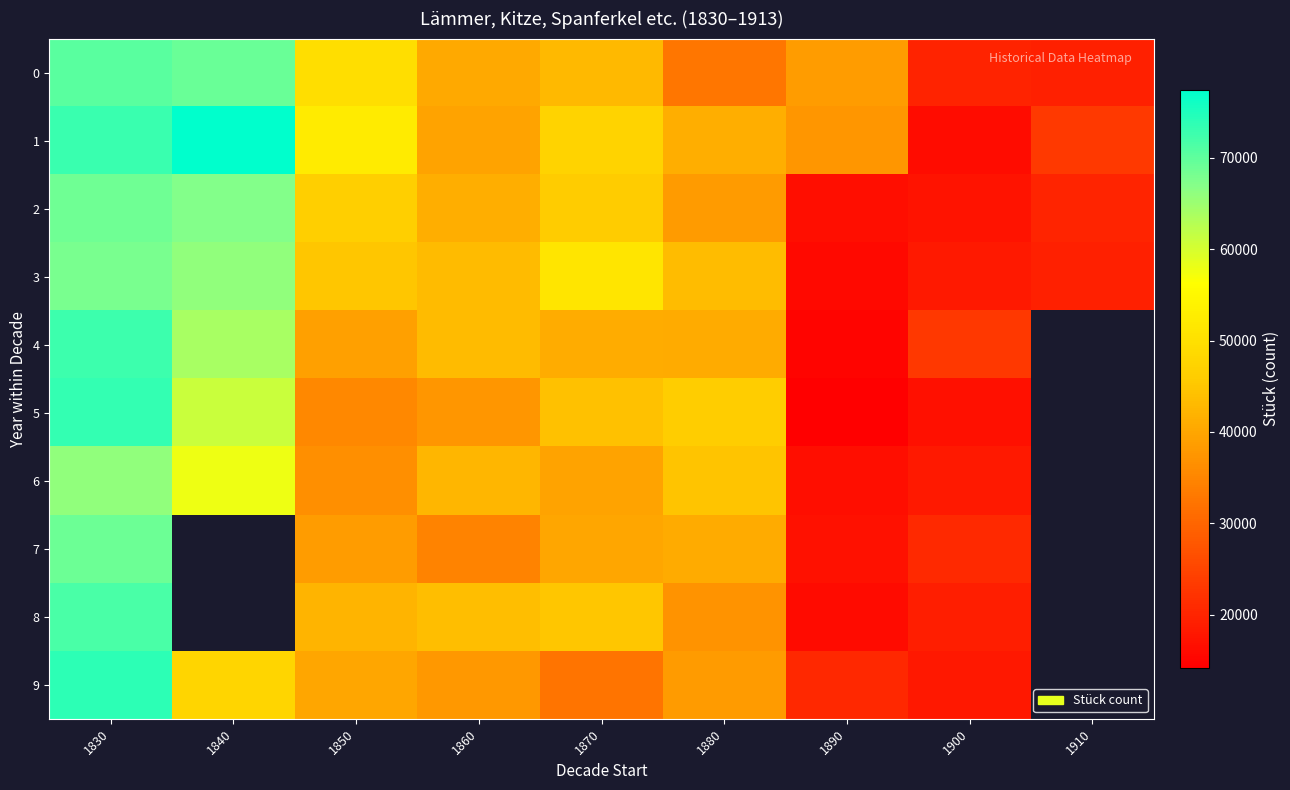

Which has a higher value, 1880 or 1890?

1890